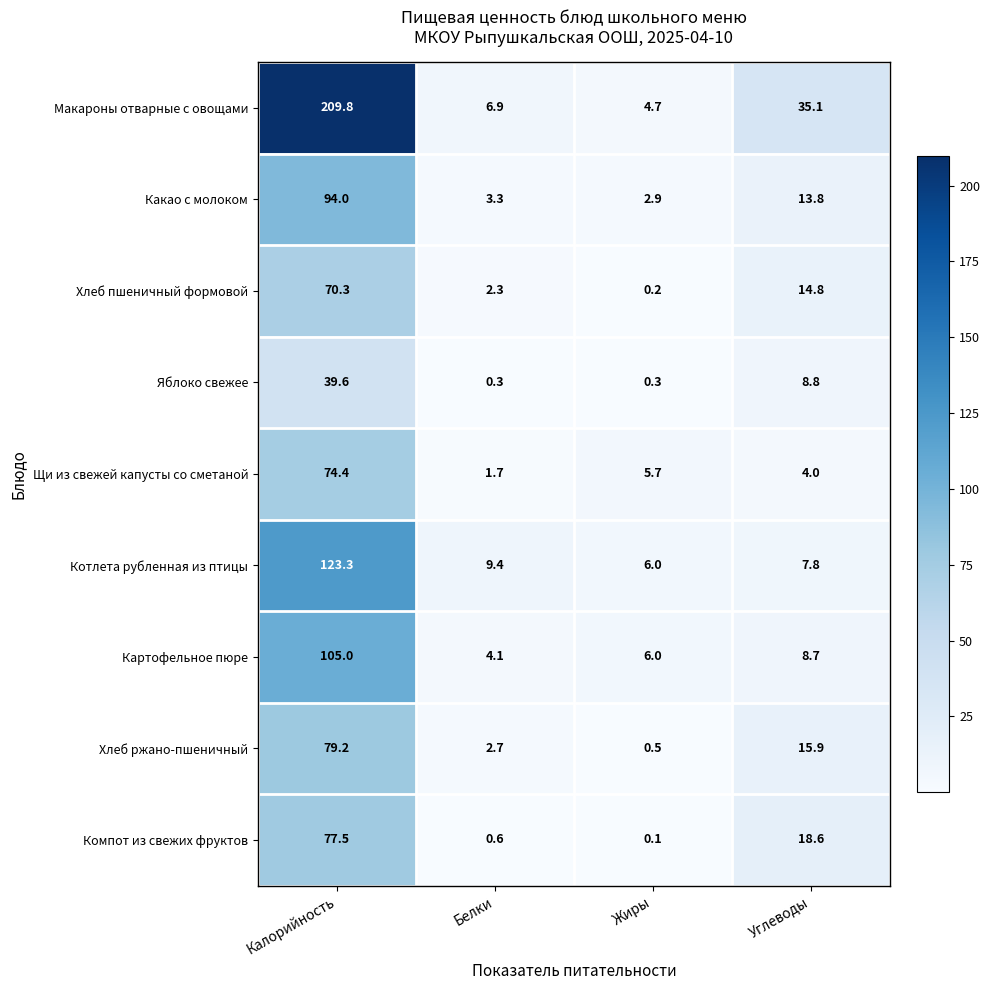

Which series changed the most between Белки and Жиры?

Щи из свежей капусты со сметаной